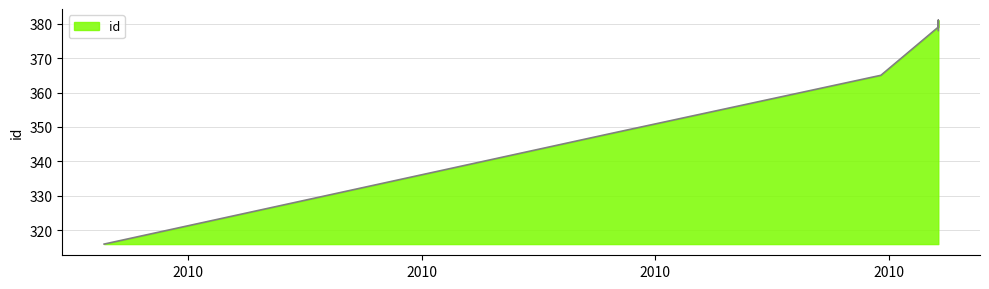

What is the greatest value displayed?

381